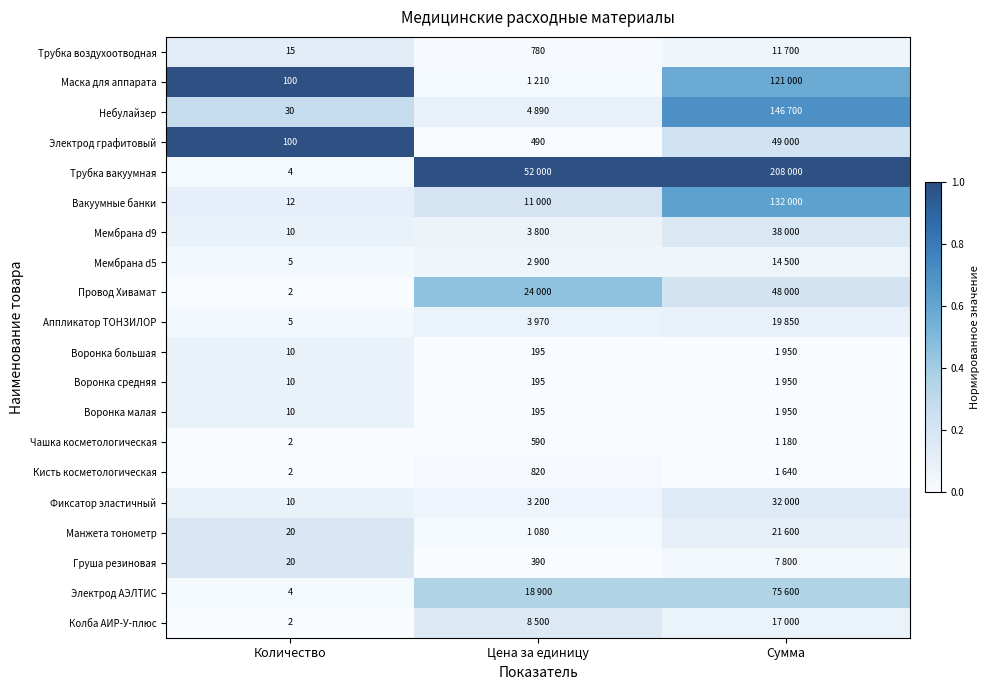

Count the number of data series in this chart.

20